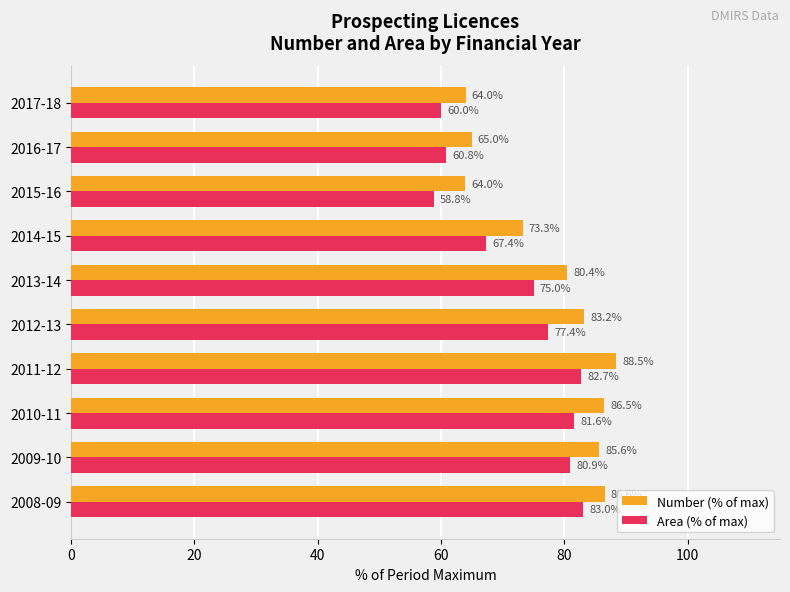

At which label is Area (% of max) closest to 70?

2014-15